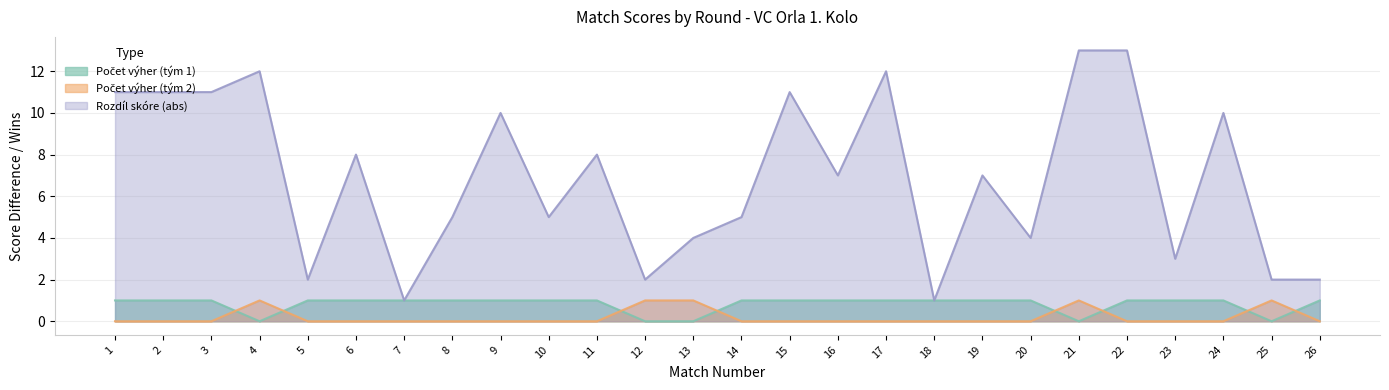

How many lines are shown in the chart?

3